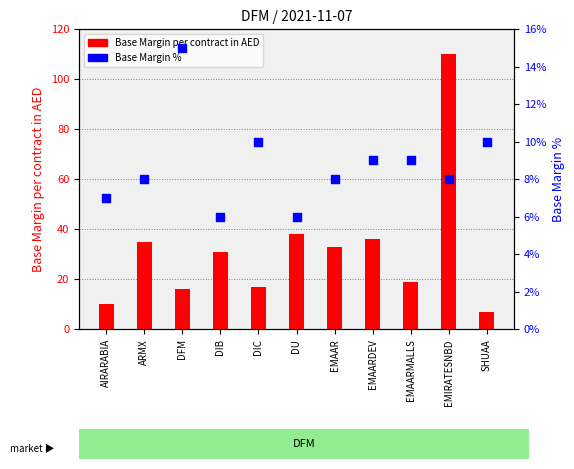

What is the total value across all series at ARMX?

35.1